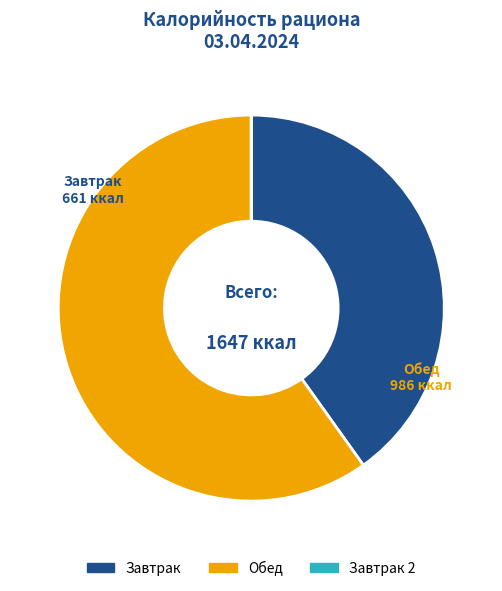

Is there a majority slice in this chart?

Yes